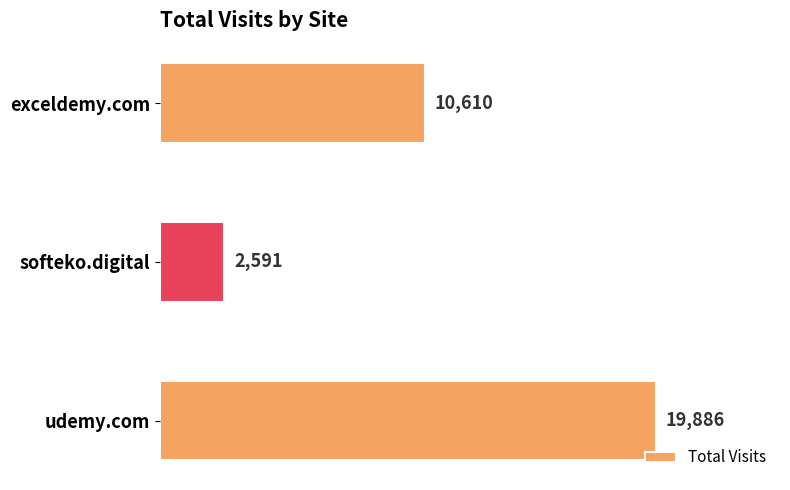

Between exceldemy.com and udemy.com, which is larger?

udemy.com